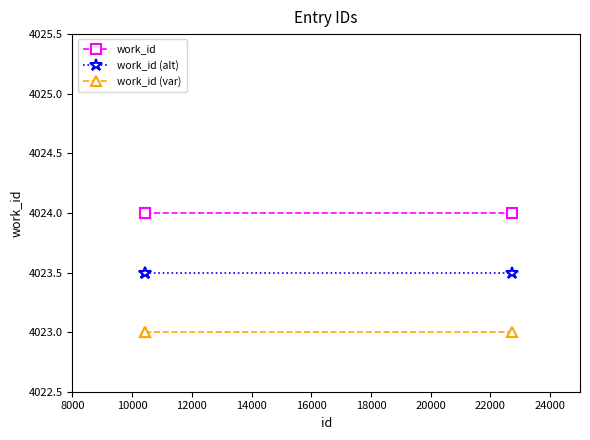

At how many categories does at least one series exceed 4023?

3